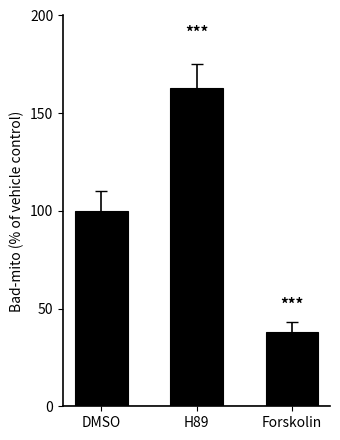

What is the difference between the maximum and second lowest values?

63